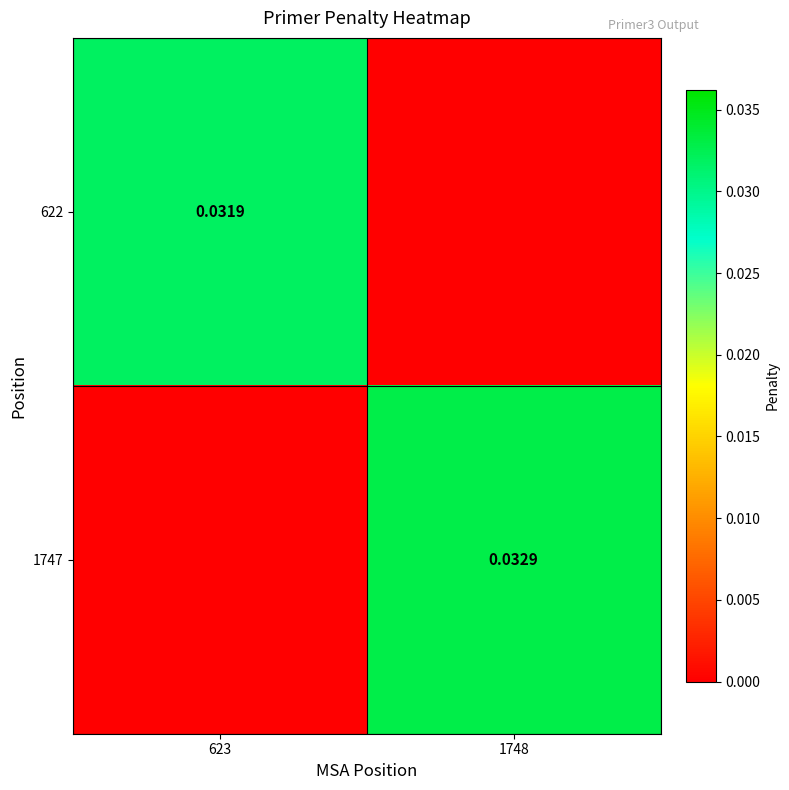

Which series has the largest range (max minus min)?

1747